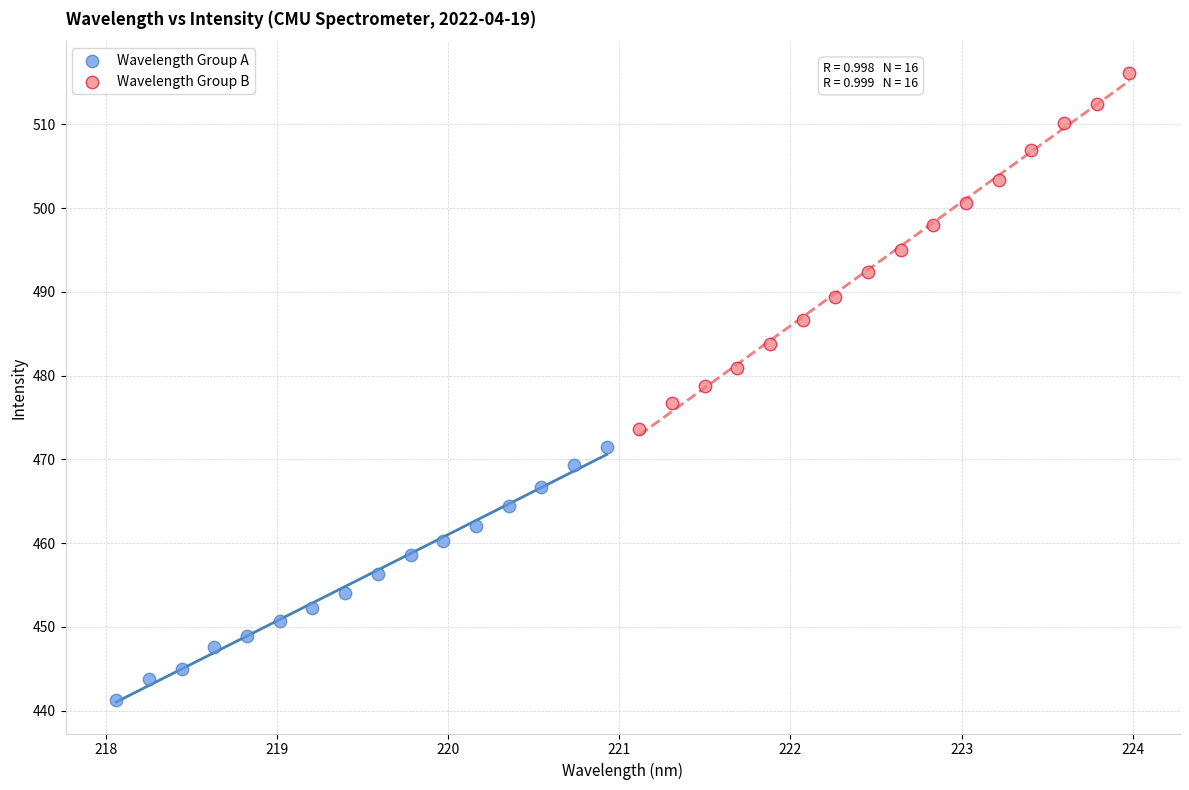

What are all the series names shown in the legend?

Wavelength Group A, Wavelength Group B